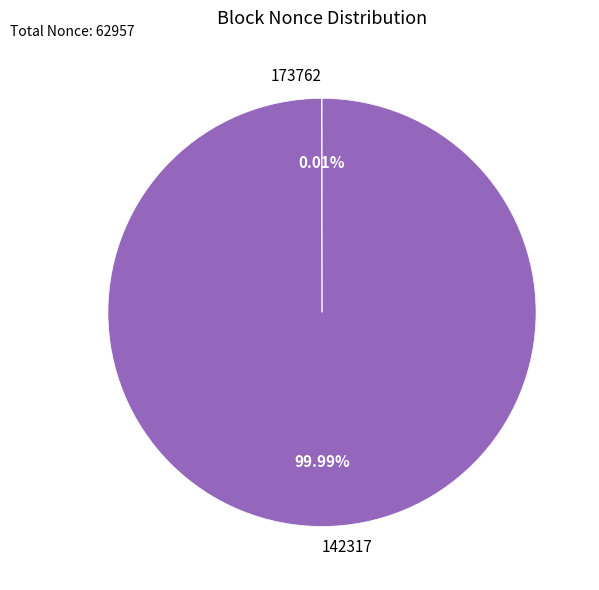

Is 142317 the majority of the pie?

Yes